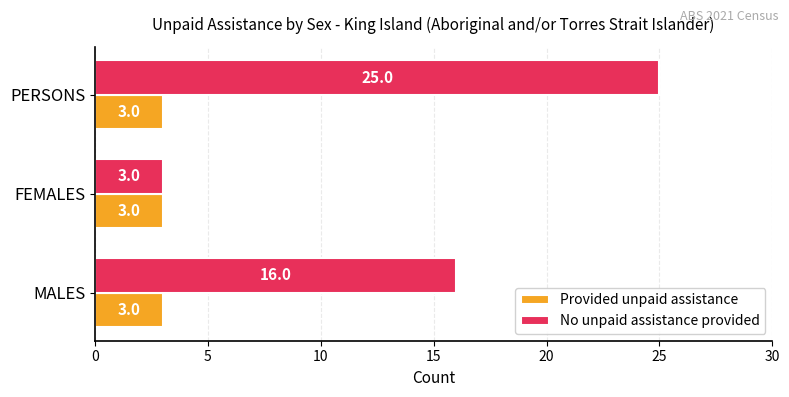

What is the approximate value of Provided unpaid assistance at FEMALES?

3